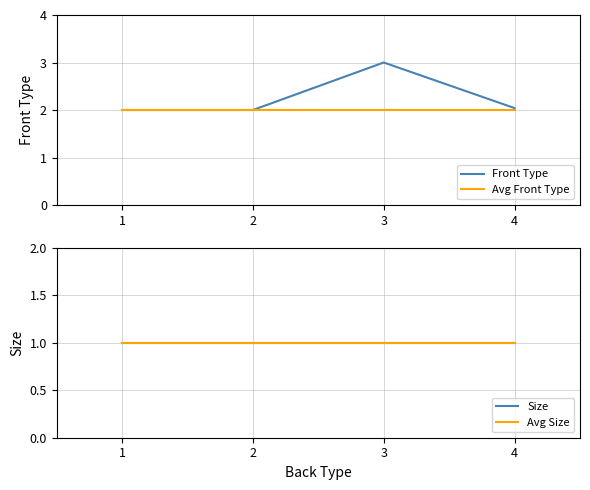

True or false: Avg Front Type and Avg Size cross at least once.

False